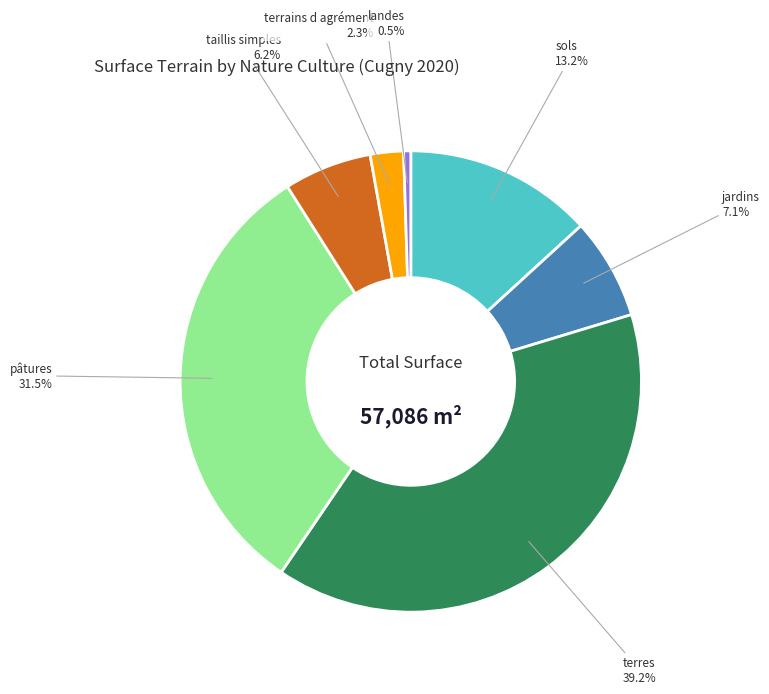

The terres slice represents 47% of the pie. True or false?

False